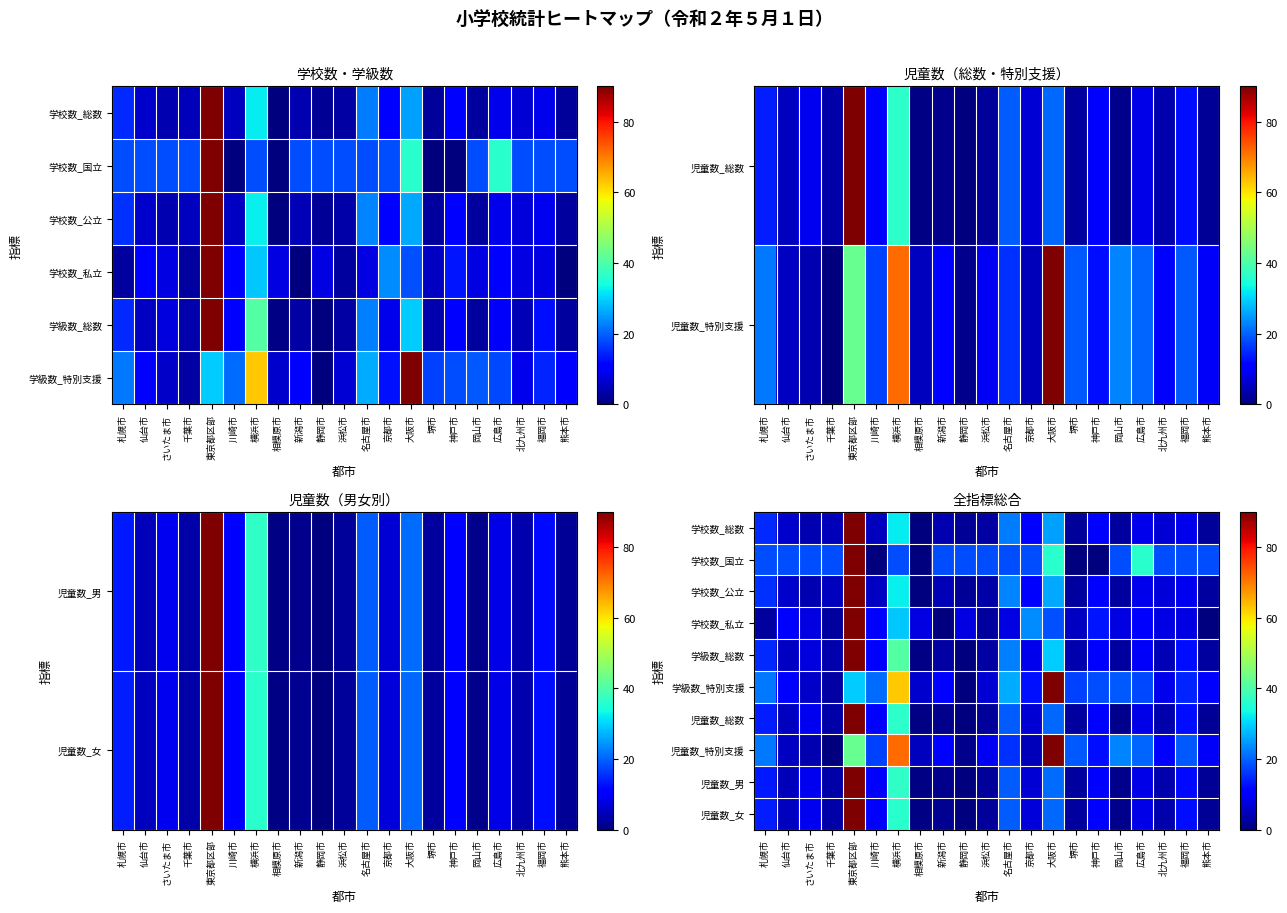

How many values in the 学校数_国立 series exceed 18?

3